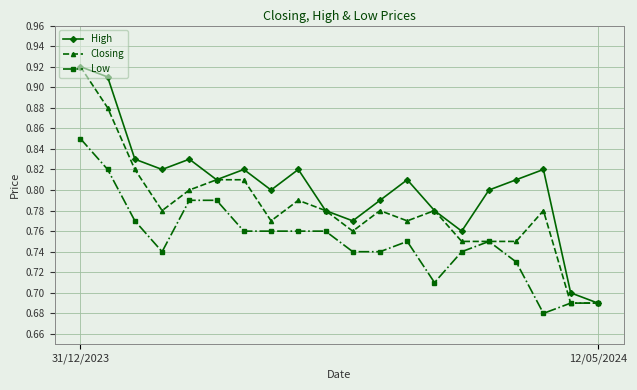

At how many categories does at least one series exceed 0?

20